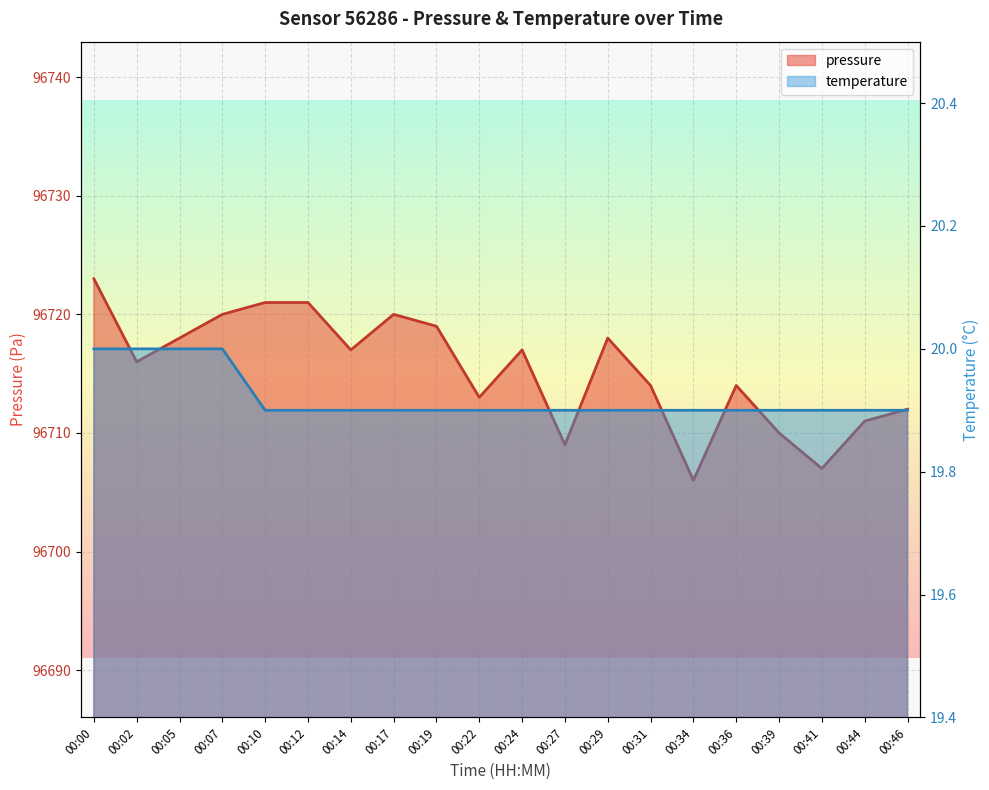

Rank the series by their maximum value, from lowest to highest.

temperature, pressure